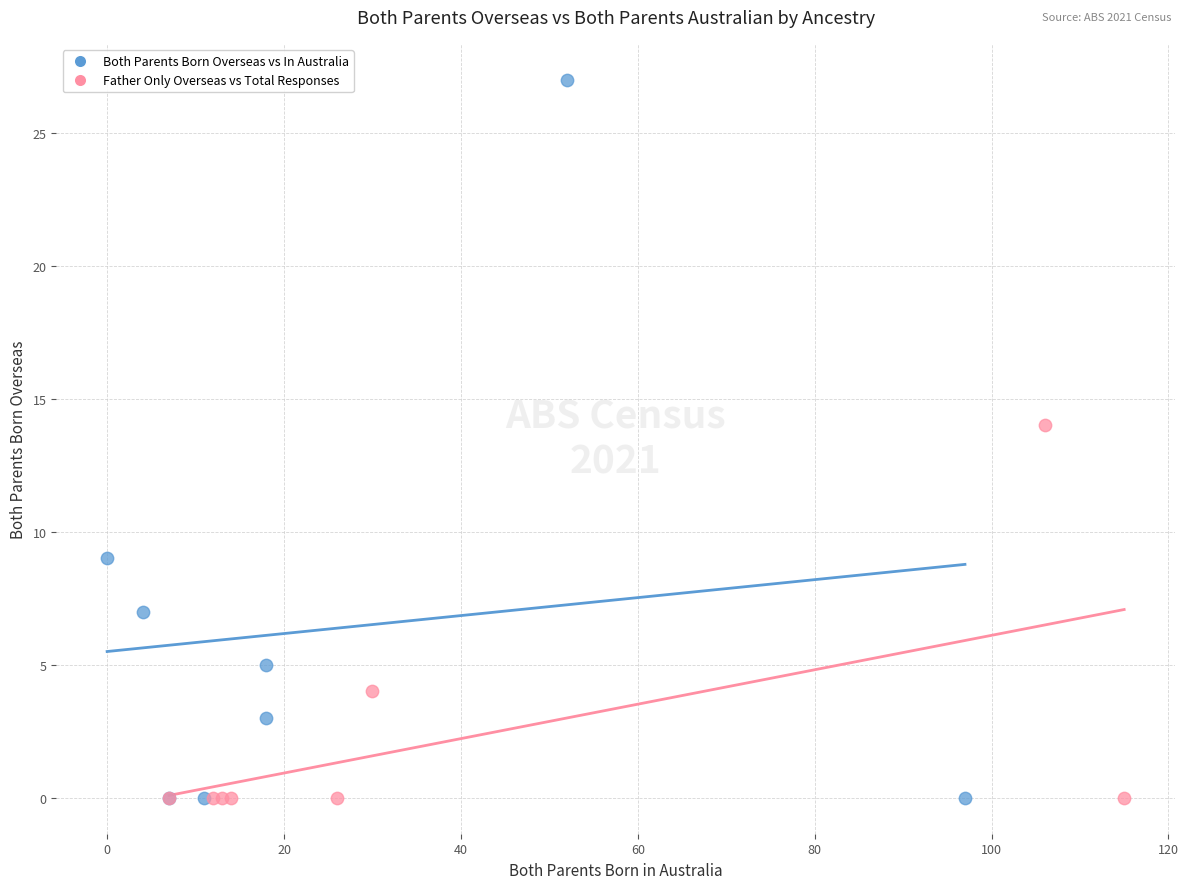

What are all the series names shown in the legend?

Both Parents Born Overseas vs In Australia, Father Only Overseas vs Total Responses